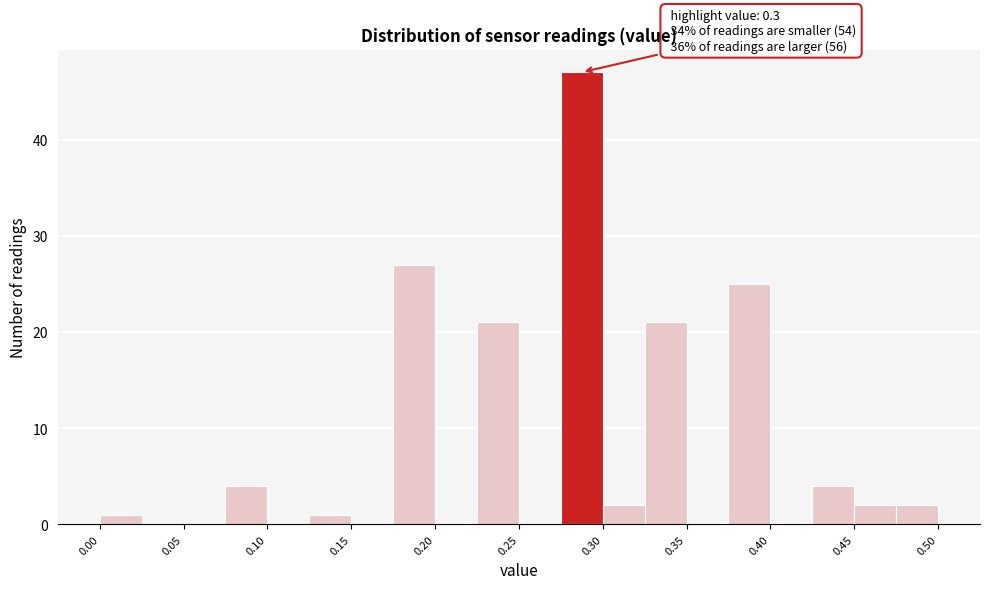

Read against the x-axis, roughly where is the centre of the tallest bar?

0.29